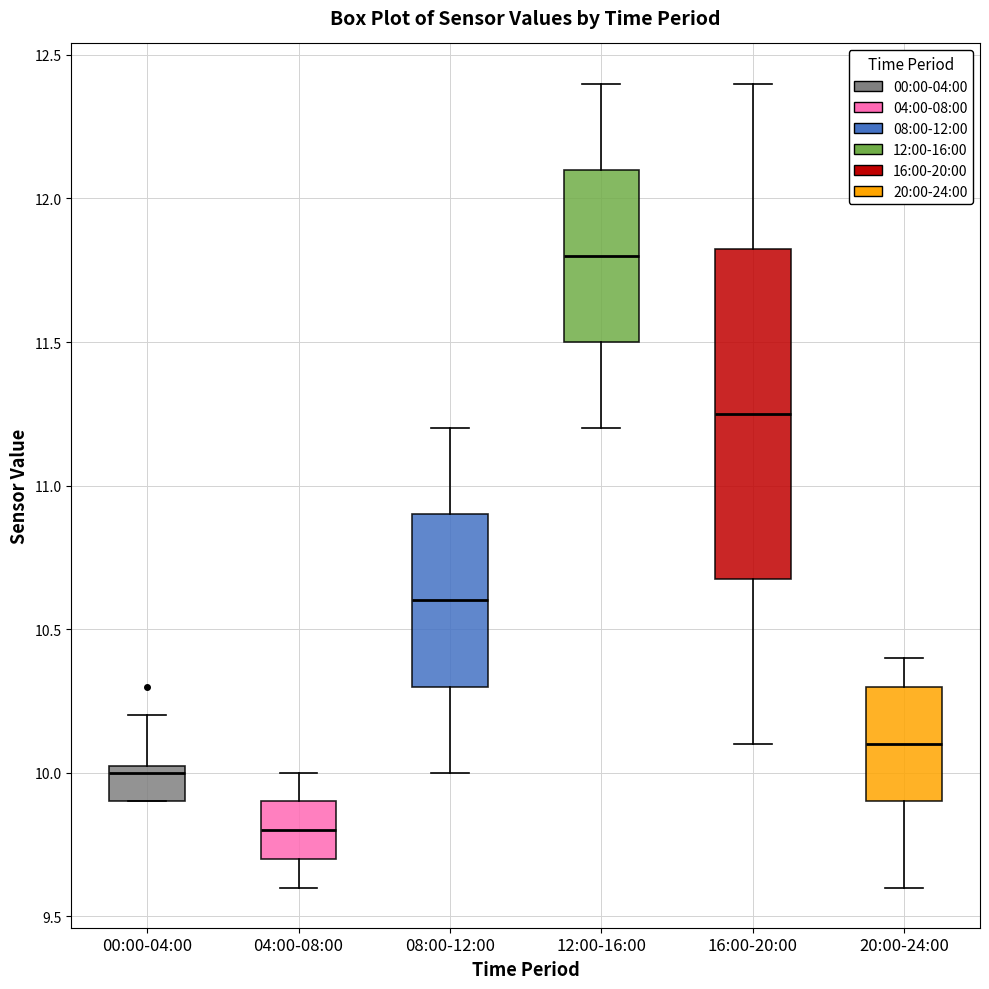

Which box is the tallest, from its lower edge to its upper edge?

16:00-20:00